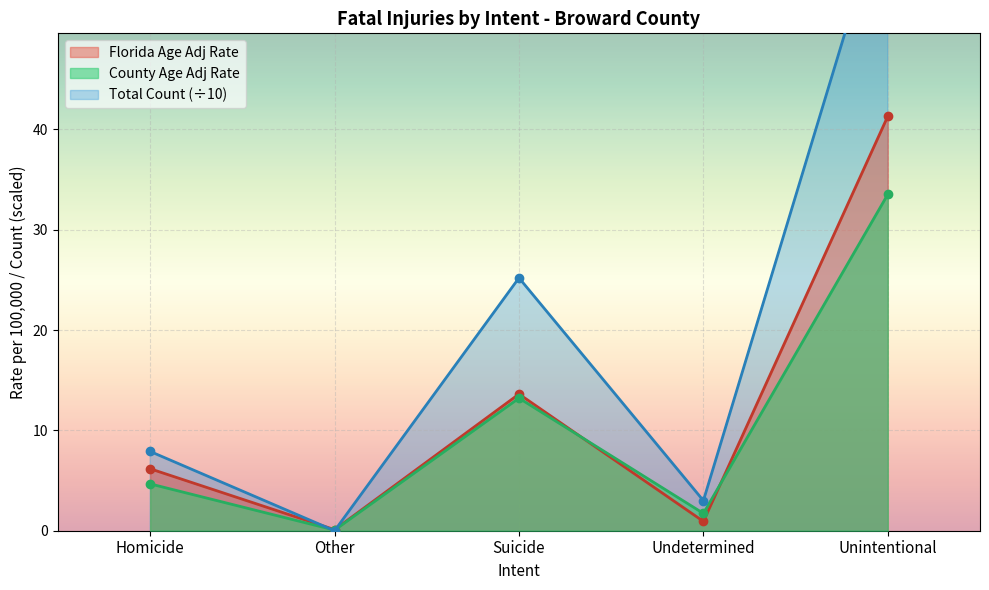

Is it true that County Age Adj Rate equals 0.1 at Other?

True